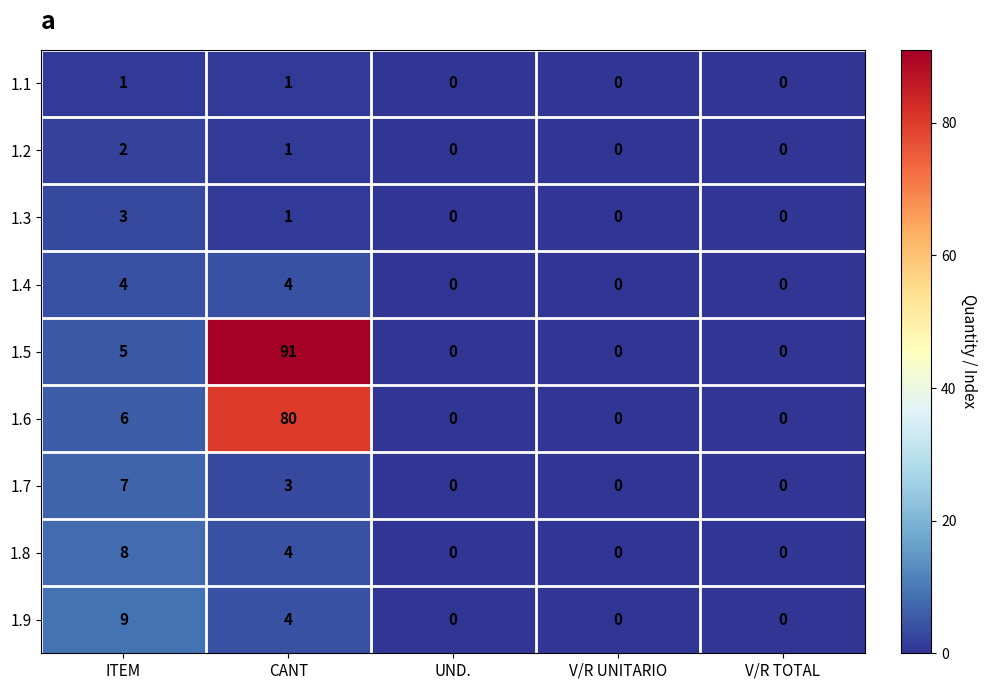

Which series has the largest range (max minus min)?

1.5